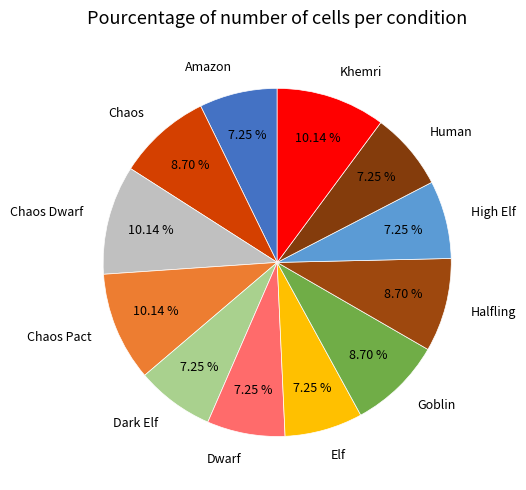

Is there any slice that represents more than half of the pie?

No